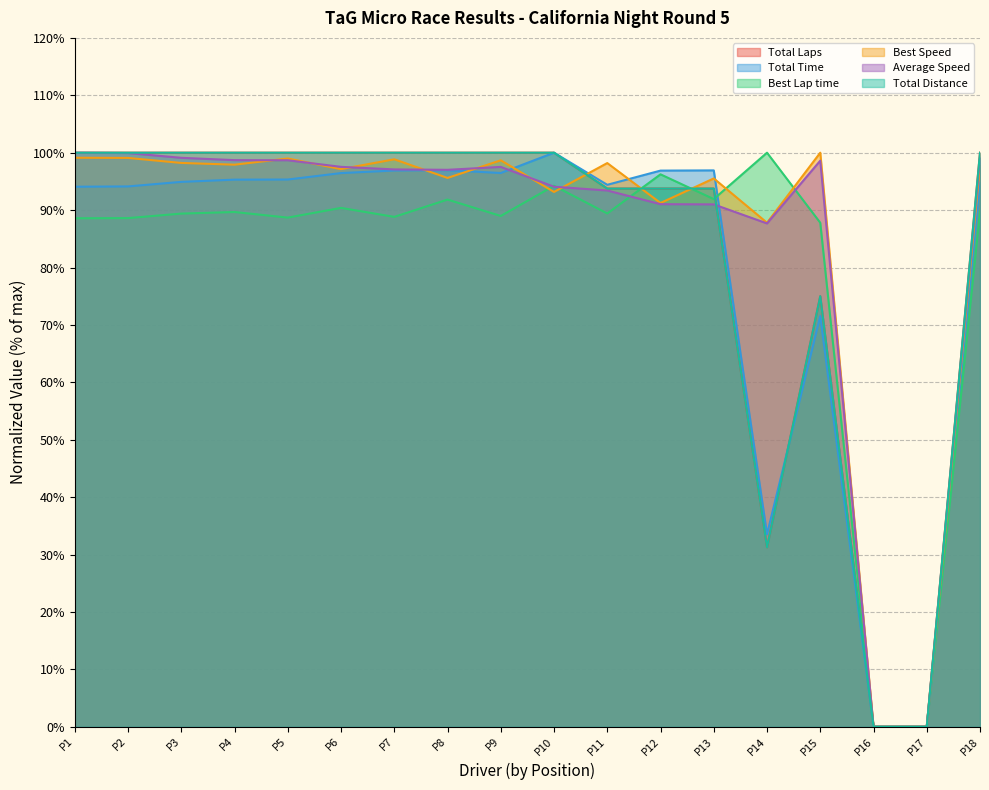

Does the chart display data point markers on the line(s)?

No